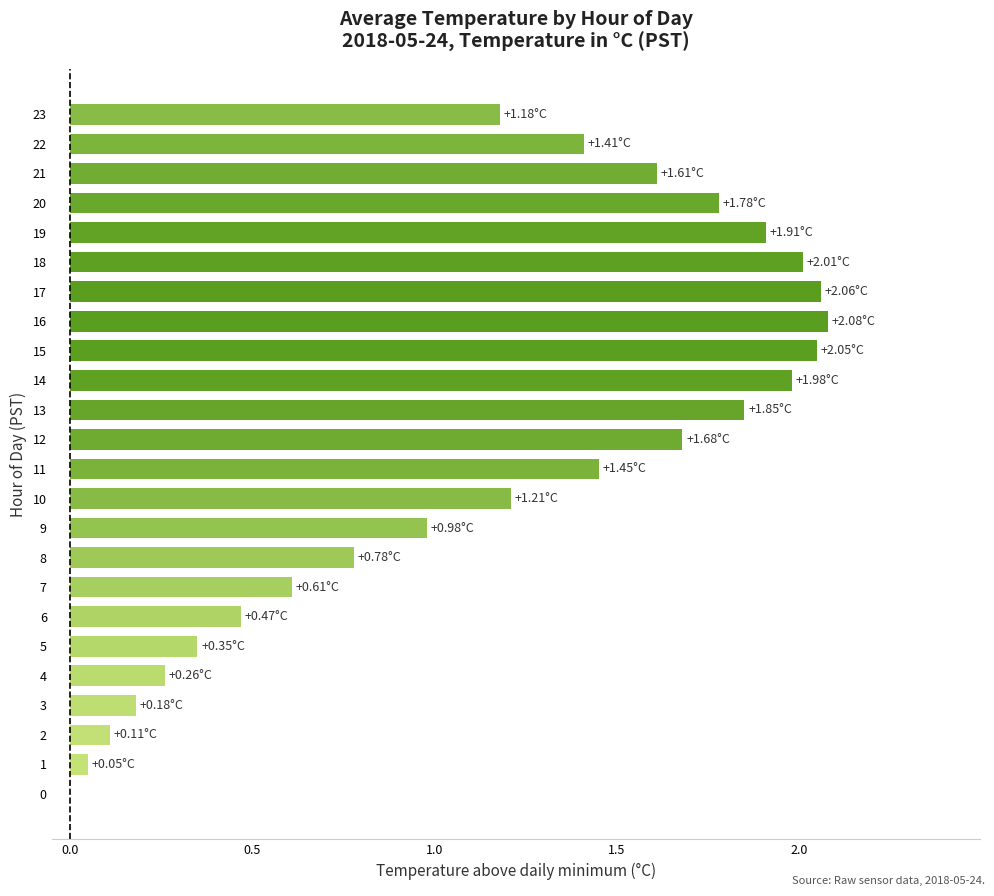

Approximately how many times larger is the value at 8 compared to 20?

0.4